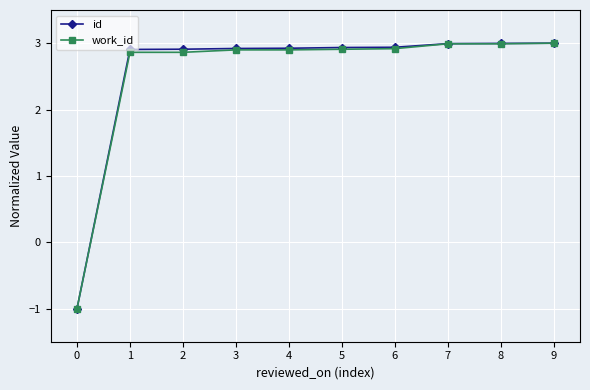

What is the maximum value shown in the chart?

3.0